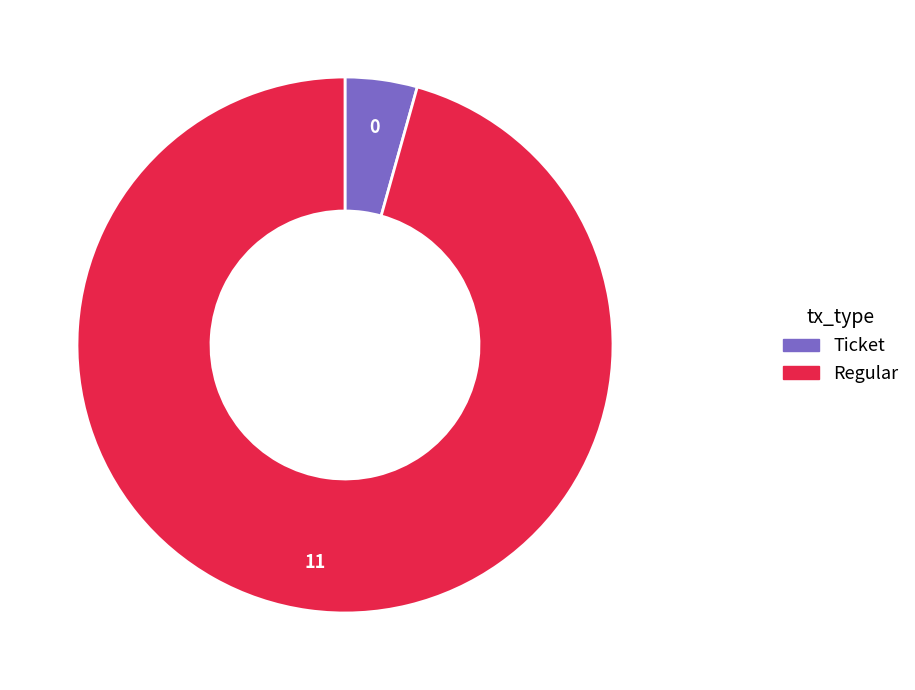

Which category has the smallest portion of the pie?

Ticket